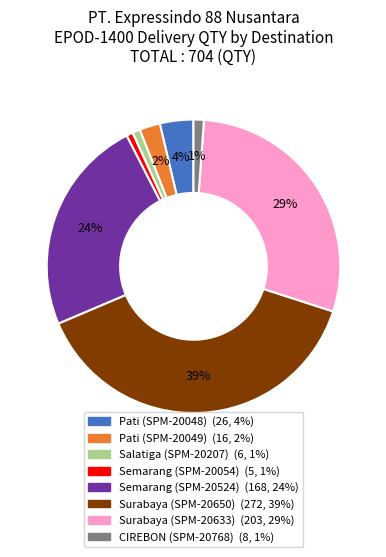

Combined, do Semarang (SPM-20524) and CIREBON (SPM-20768) account for over 50%?

No